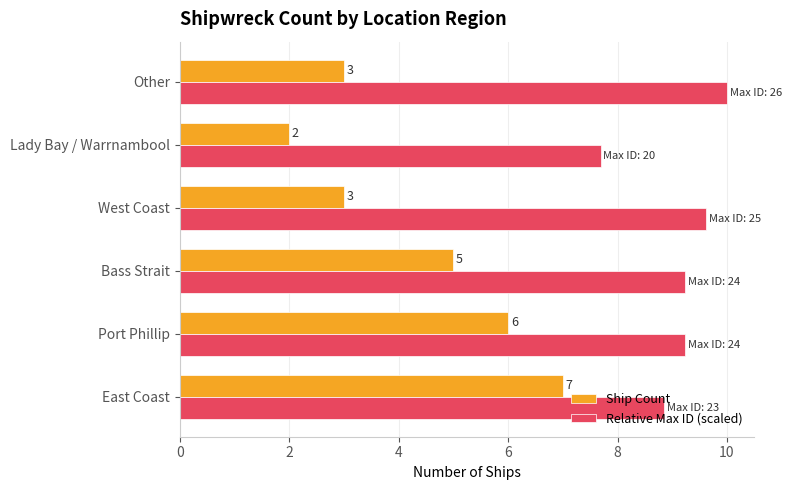

Which series has the widest spread of values?

Ship Count